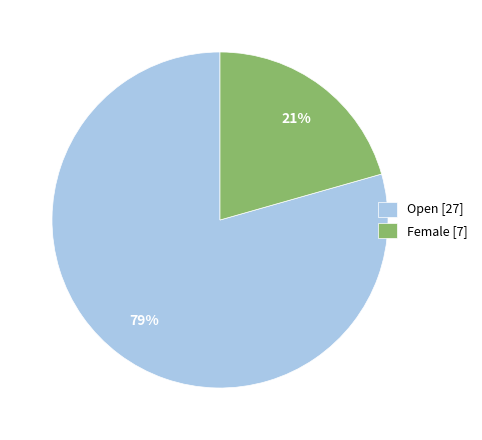

To the nearest percent, what portion does Open represent?

79%